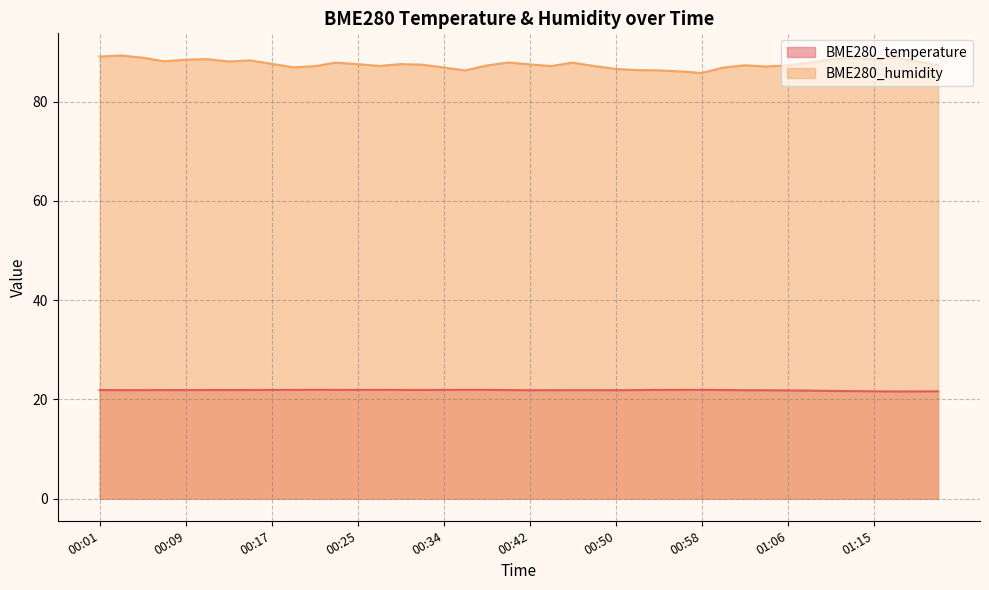

In BME280_temperature, how many points are lower than both neighbors (excluding endpoints)?

4